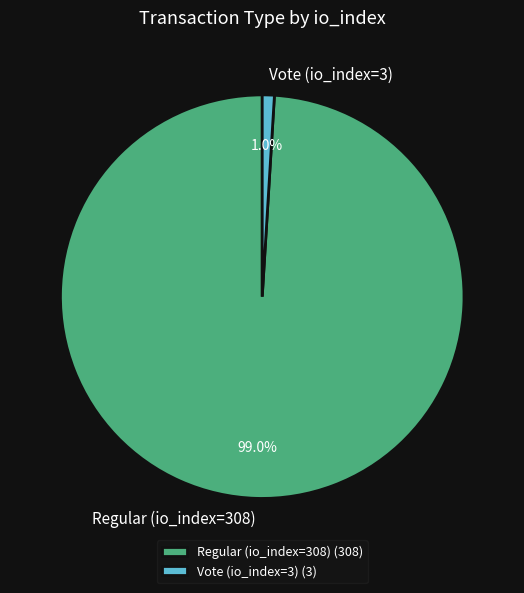

What percentage is the Regular (io_index=308) slice, to the nearest percent?

99%